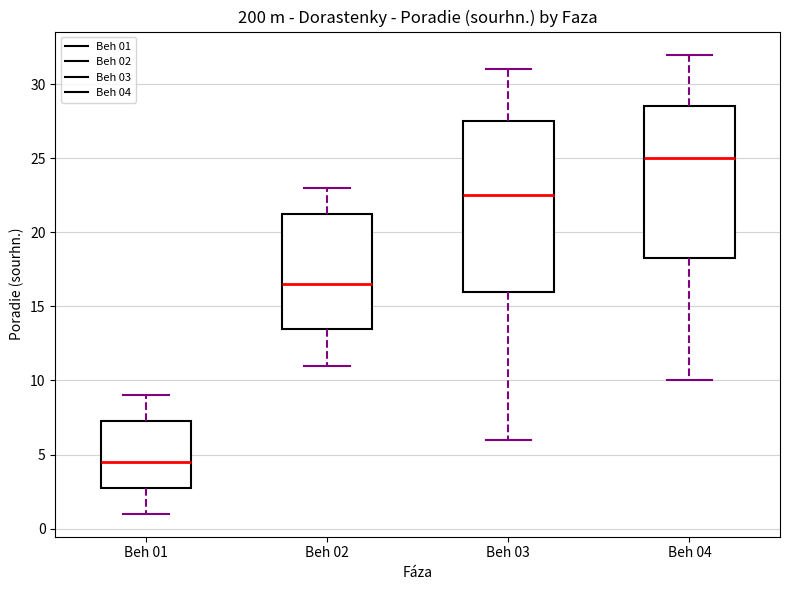

Which box has the lowest median line?

Beh 01